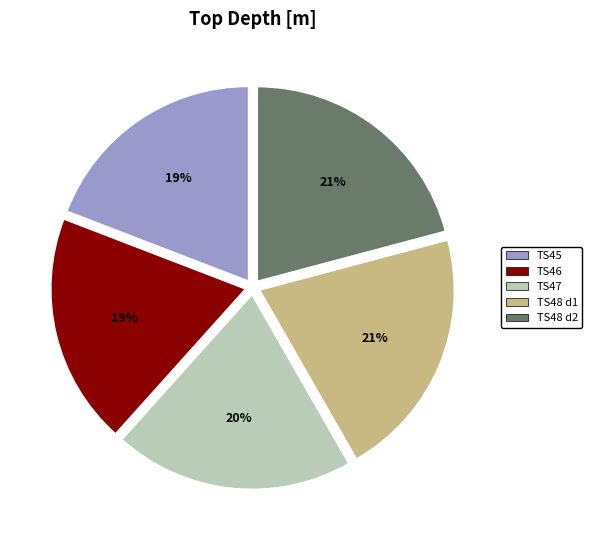

Is there any slice that represents more than half of the pie?

No